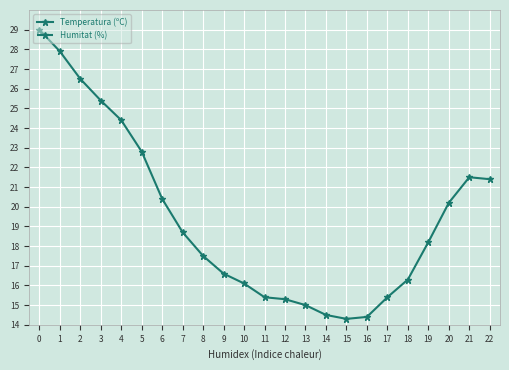

What is the value of the Temperatura (ºC) point at the 19th from the left?

16.3